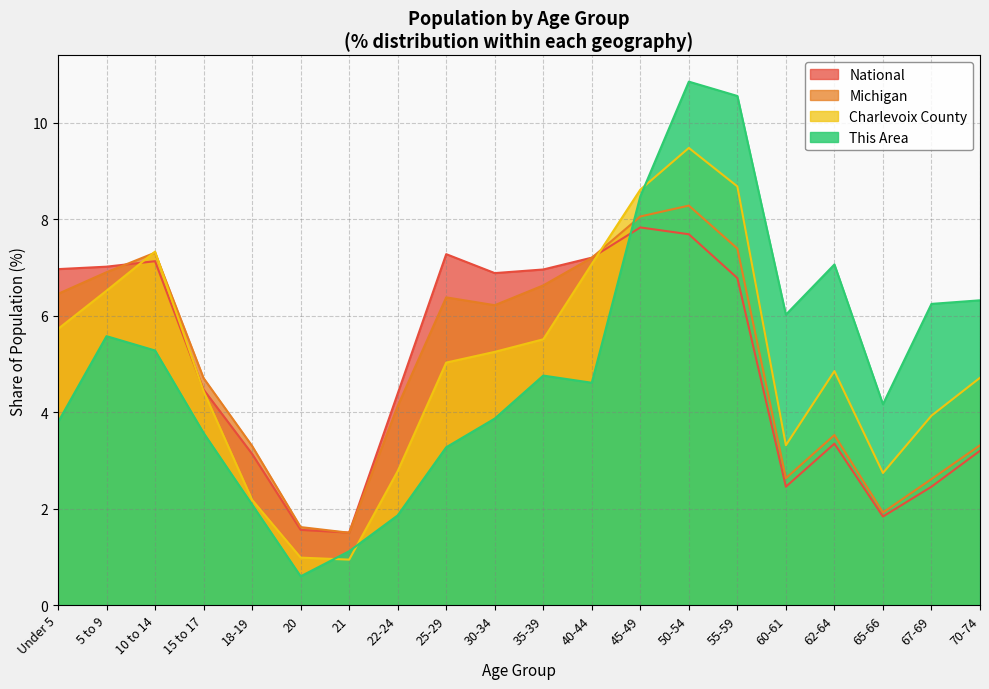

List the series in order of their peak value, highest first.

This Area, Charlevoix County, Michigan, National